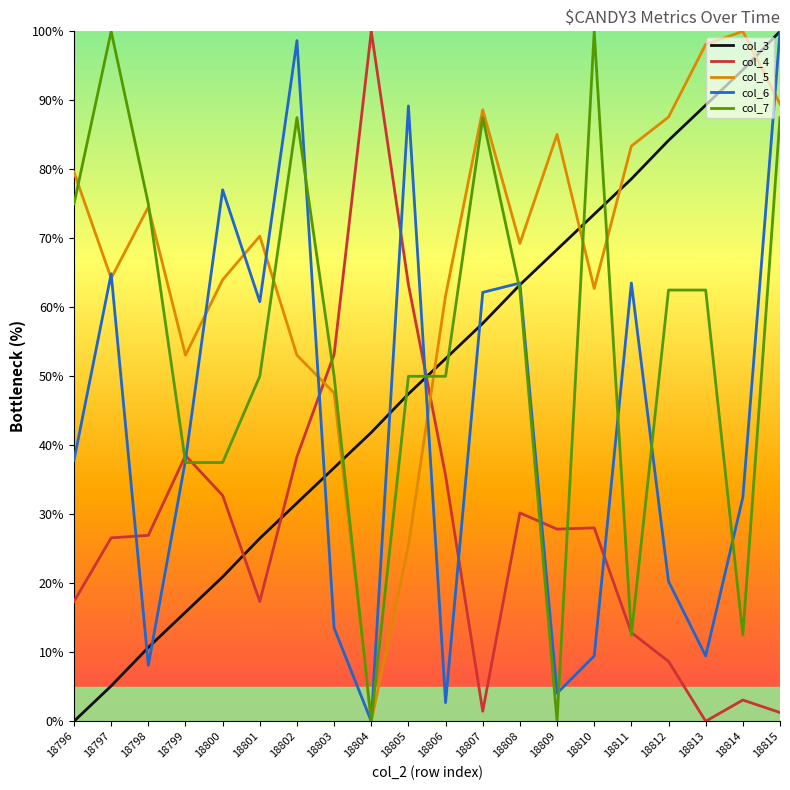

The col_5 series shows 155.9 at 18812. True or false?

False